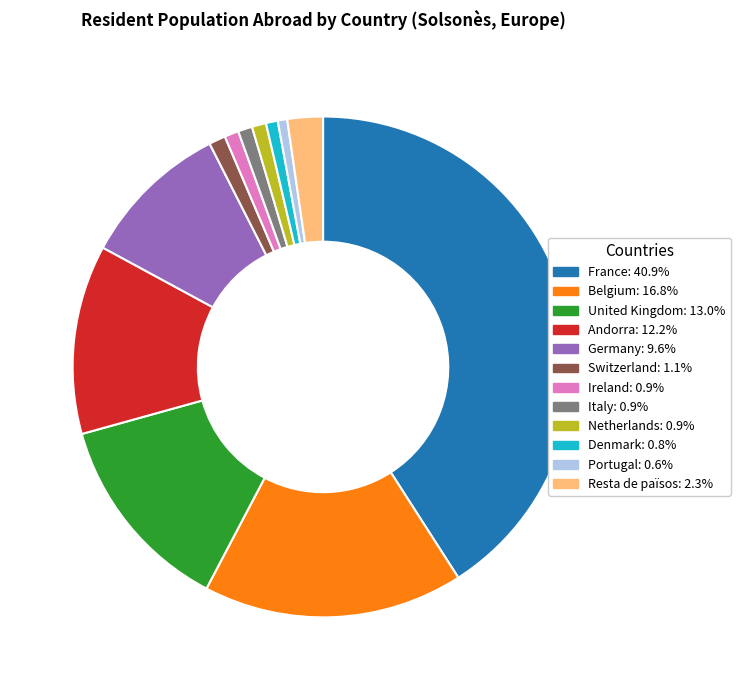

Is Belgium the majority of the pie?

No